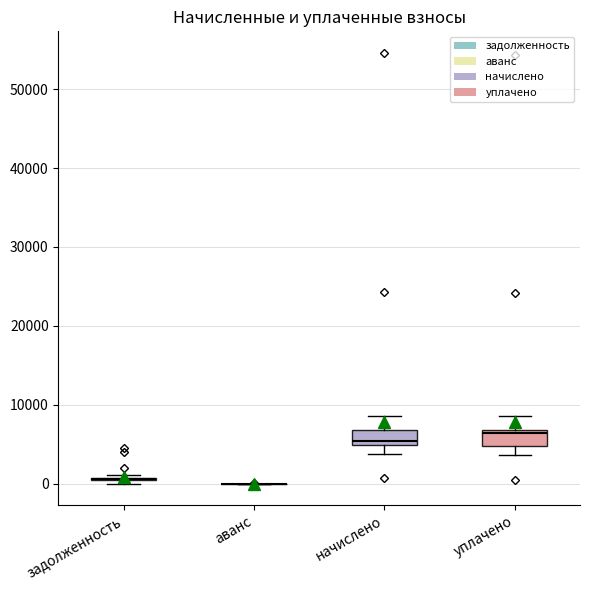

Reading left to right, transcribe this box plot: for each box, give where its median line is, the range the box spans, and where its two whiskers end, as read against the y-axis. The values are not printed on the chart, so give them approximately, as read against the axis.

задолженность: box collapsed to a line at 1000, whiskers 0 to 1000
аванс: box collapsed to a line at 0, whiskers 0 to 0
начислено: median 5000 (just above the box's lower edge), box 5000 to 7000, whiskers 4000 to 9000
уплачено: median 6000, box 5000 to 7000, whiskers 4000 to 9000